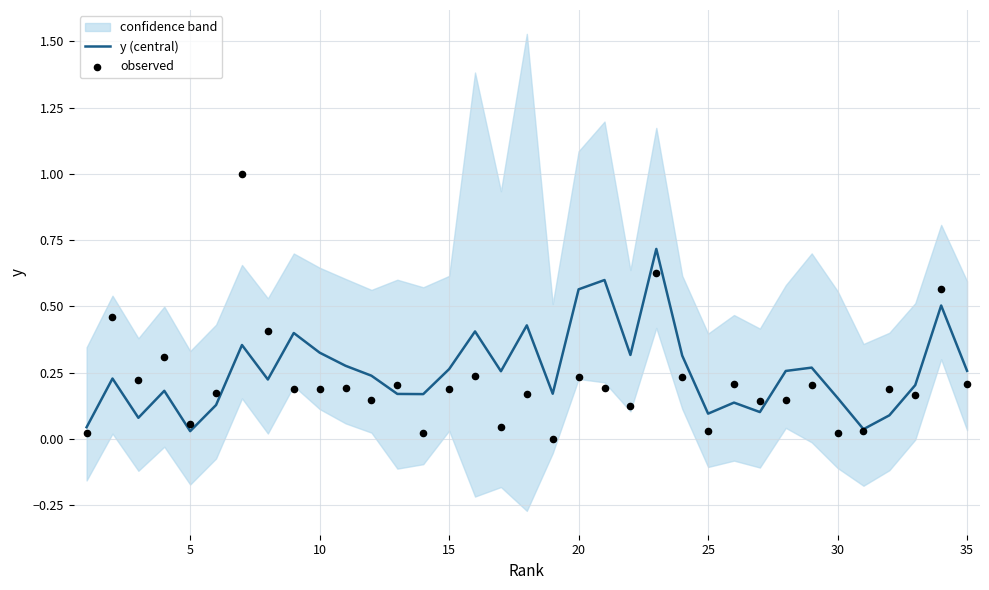

Which series reaches the maximum Y coordinate?

observed